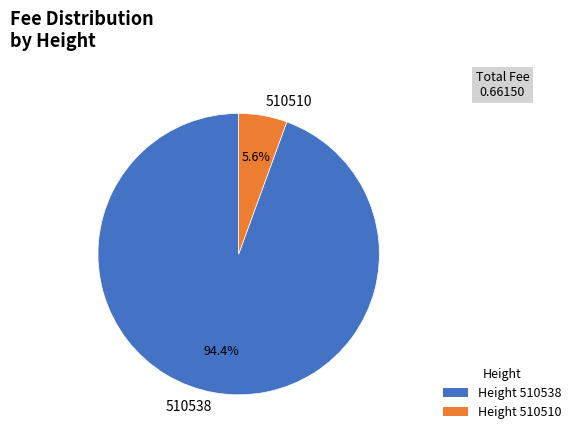

Count the number of slices in the pie.

2